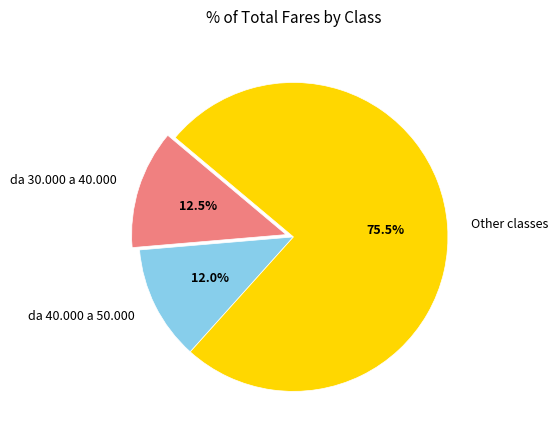

Which slice is the largest?

Other classes